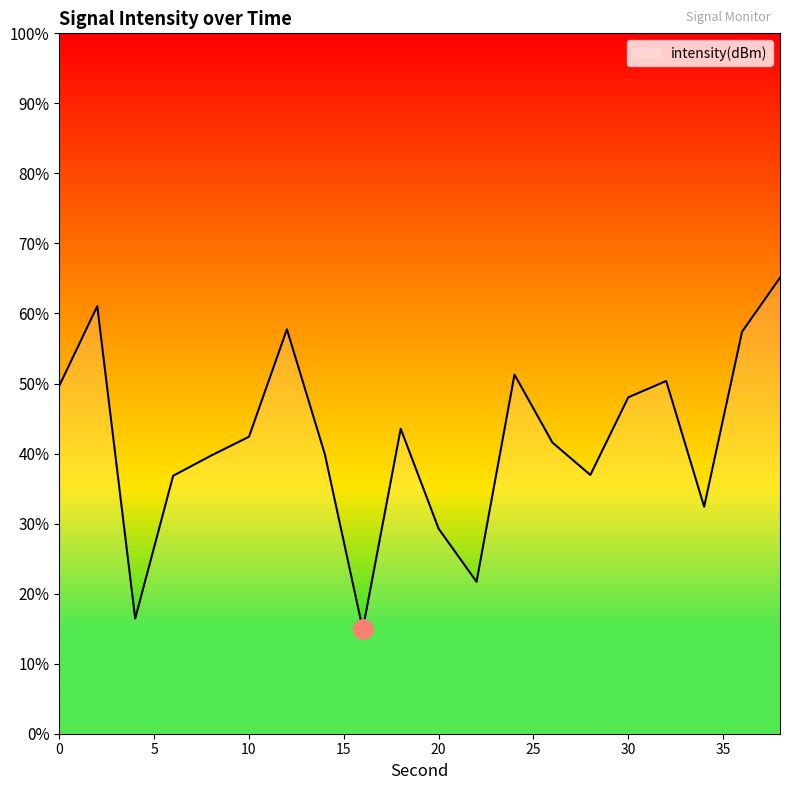

What is the sum of the values at 20 and 12?

-265.2